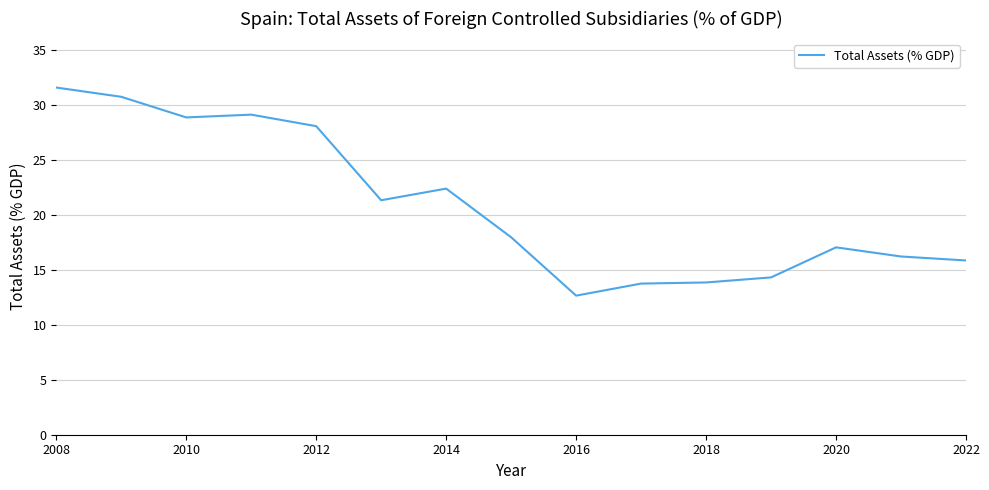

What is the smallest value displayed?

12.6